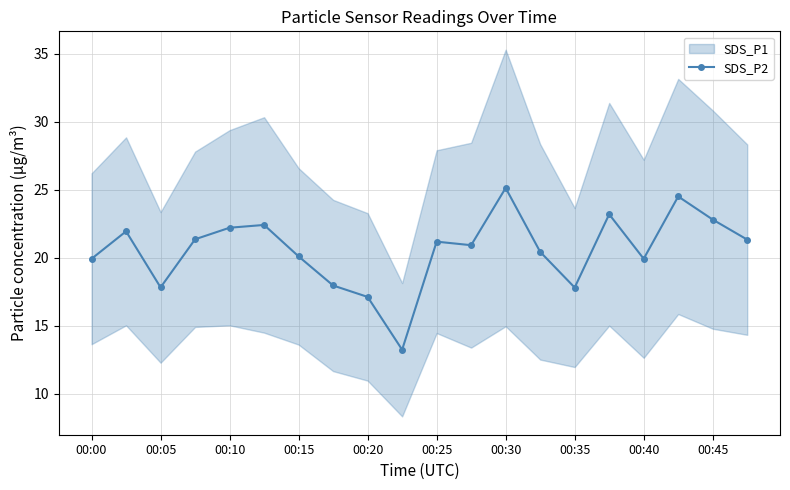

True or false: SDS_P2 has more than 0 interior local peaks.

True